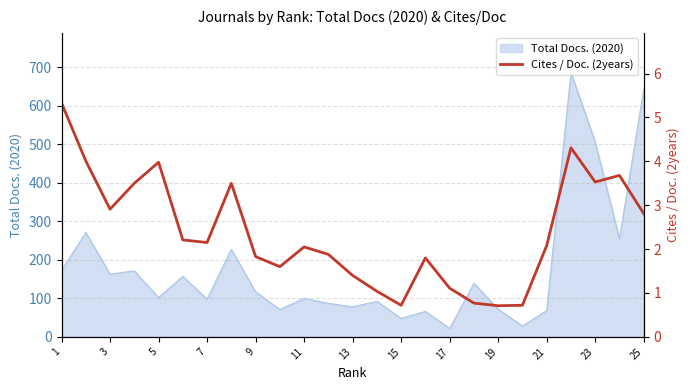

The value of Total Docs. (2020) at 15 is 78. True or false?

False